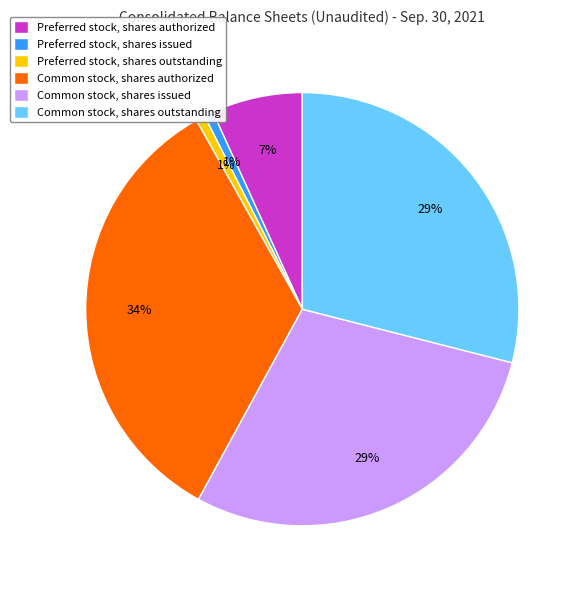

Which category has the biggest portion of the pie?

Common stock, shares authorized